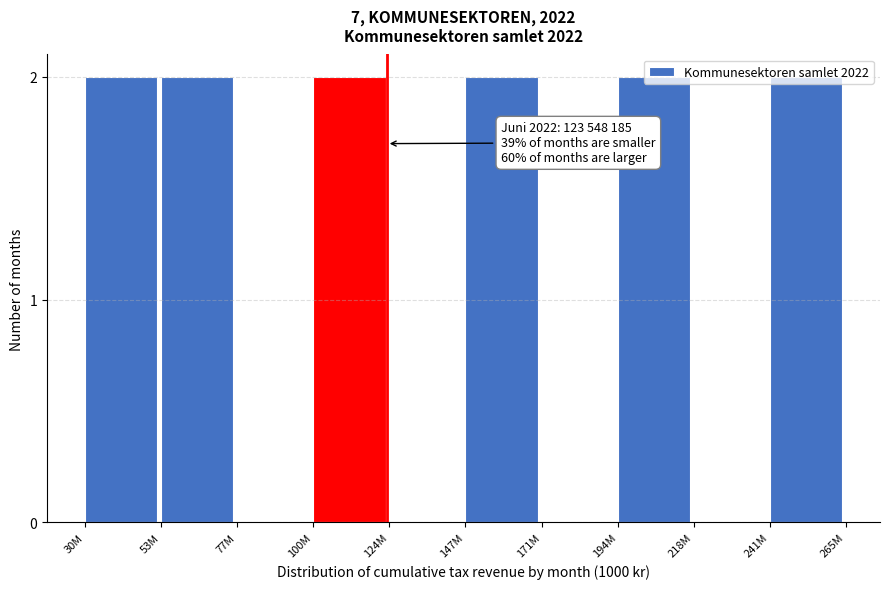

Approximately how many times larger is the value at 100M compared to 147M?

1.0